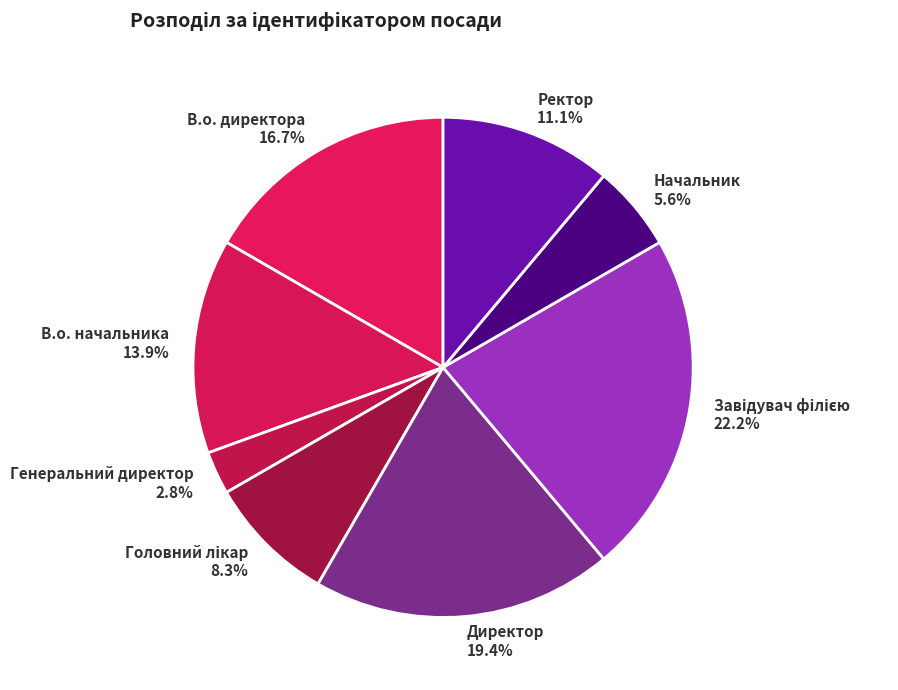

What is the ratio of the value at В.о. директора to the value at Ректор?

1.5